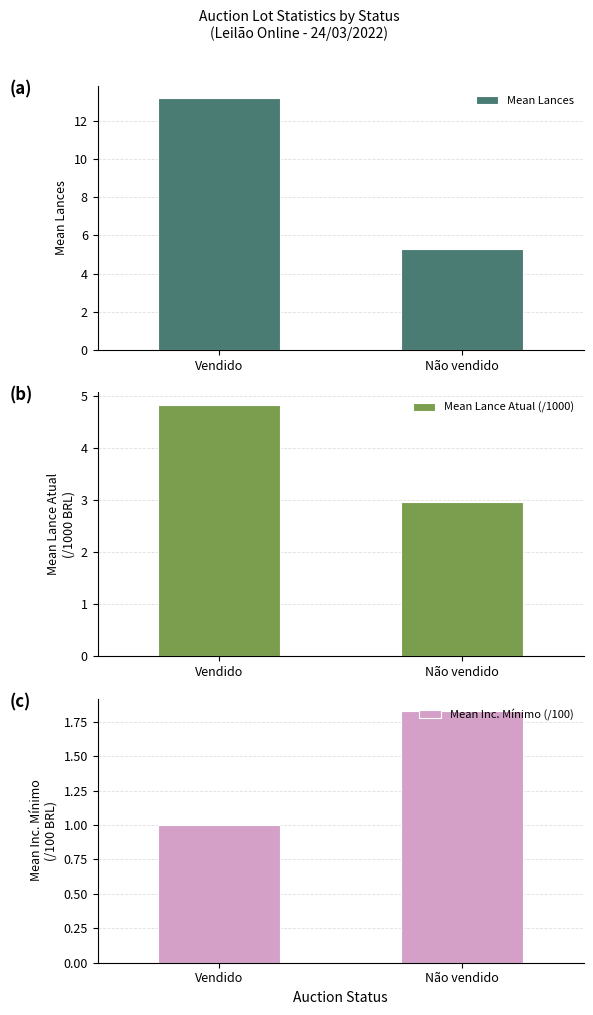

What is the total value across all series at Vendido?

19.0